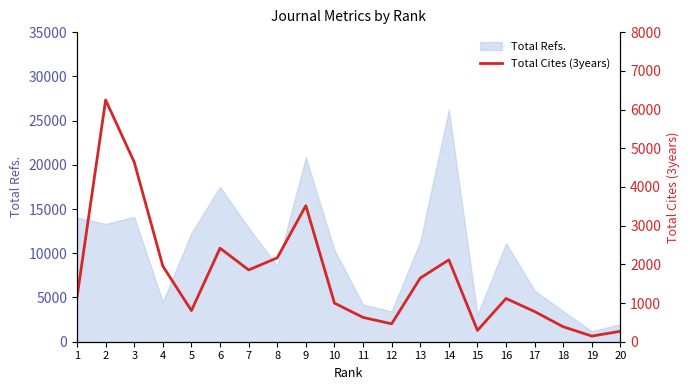

Reading right to left, extract all data points from this chart.

270	146	386	779	1117	292	2115	1645	463	628	998	3516	2167	1855	2417	805	1954	4640	6247	1156